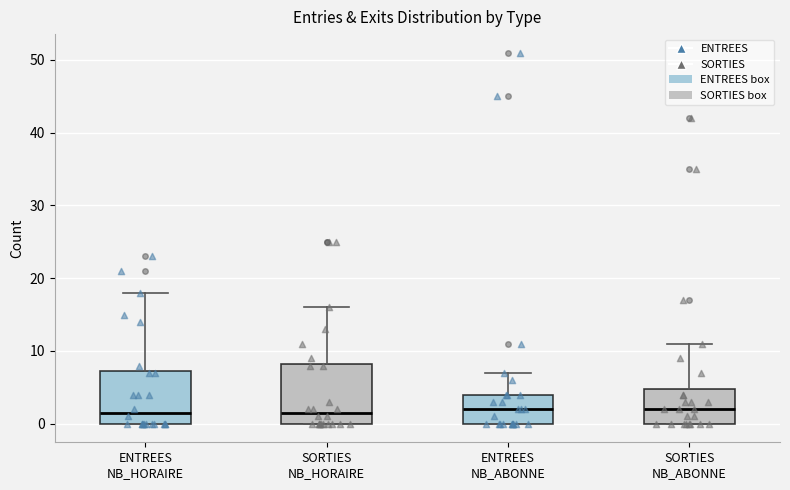

Where does the median line of the box for SORTIES NB_HORAIRE sit on the y-axis? The values are not printed on the chart, so give them approximately, as read against the axis.

2